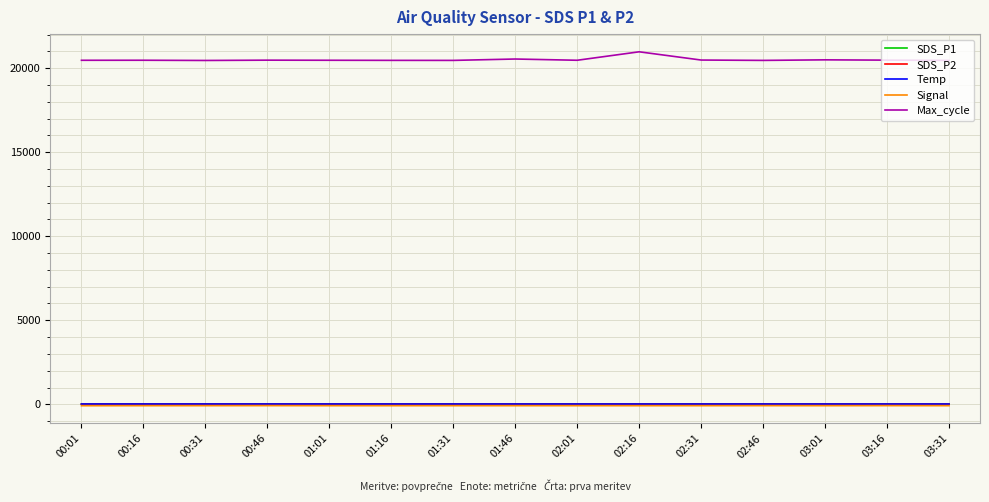

The SDS_P1 series shows 12.0 at 03:16. True or false?

True